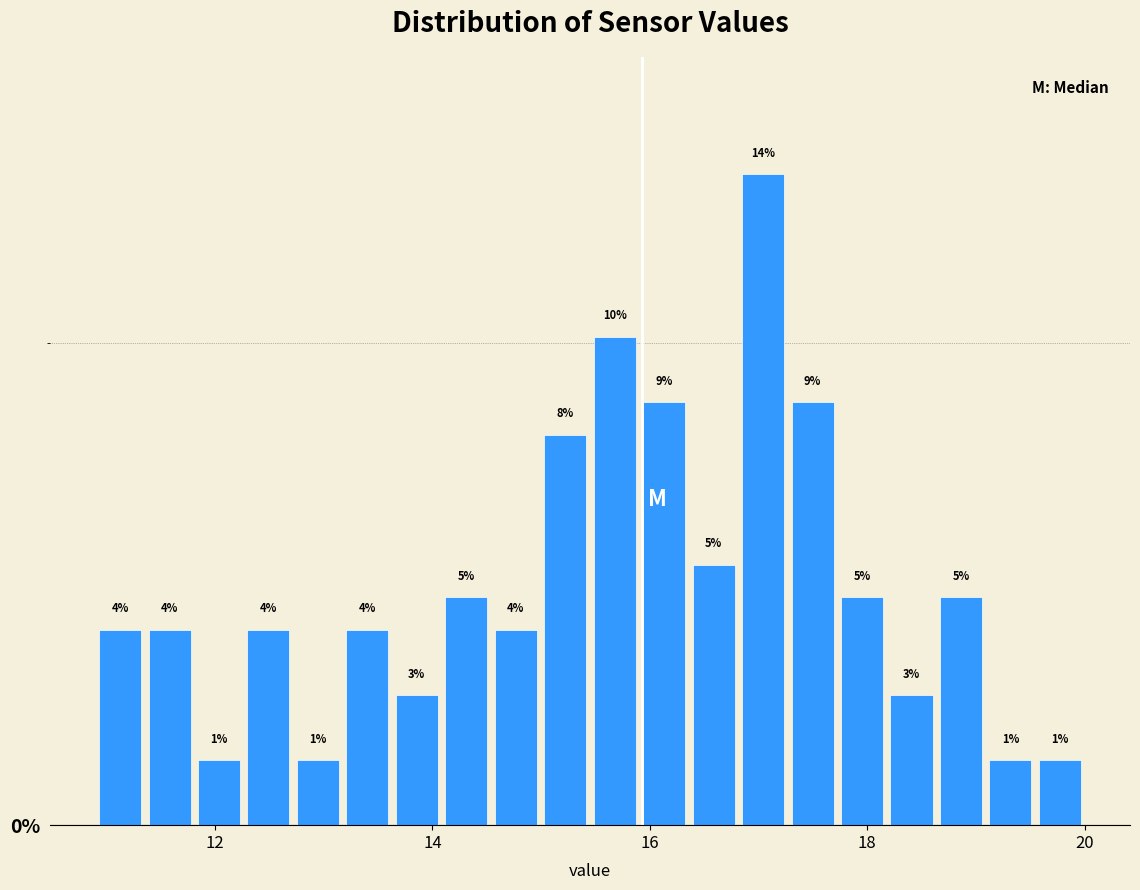

Around what value on the x-axis is the tallest bar? Give the approximate position of its centre, as read against the axis.

17.0